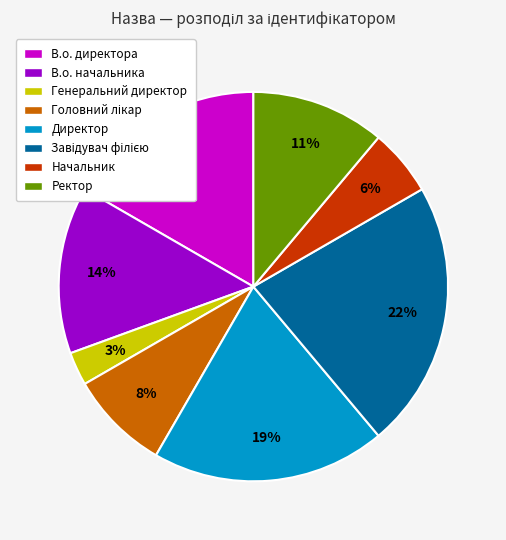

To the nearest percent, what is the combined percentage of Начальник and Ректор?

17%